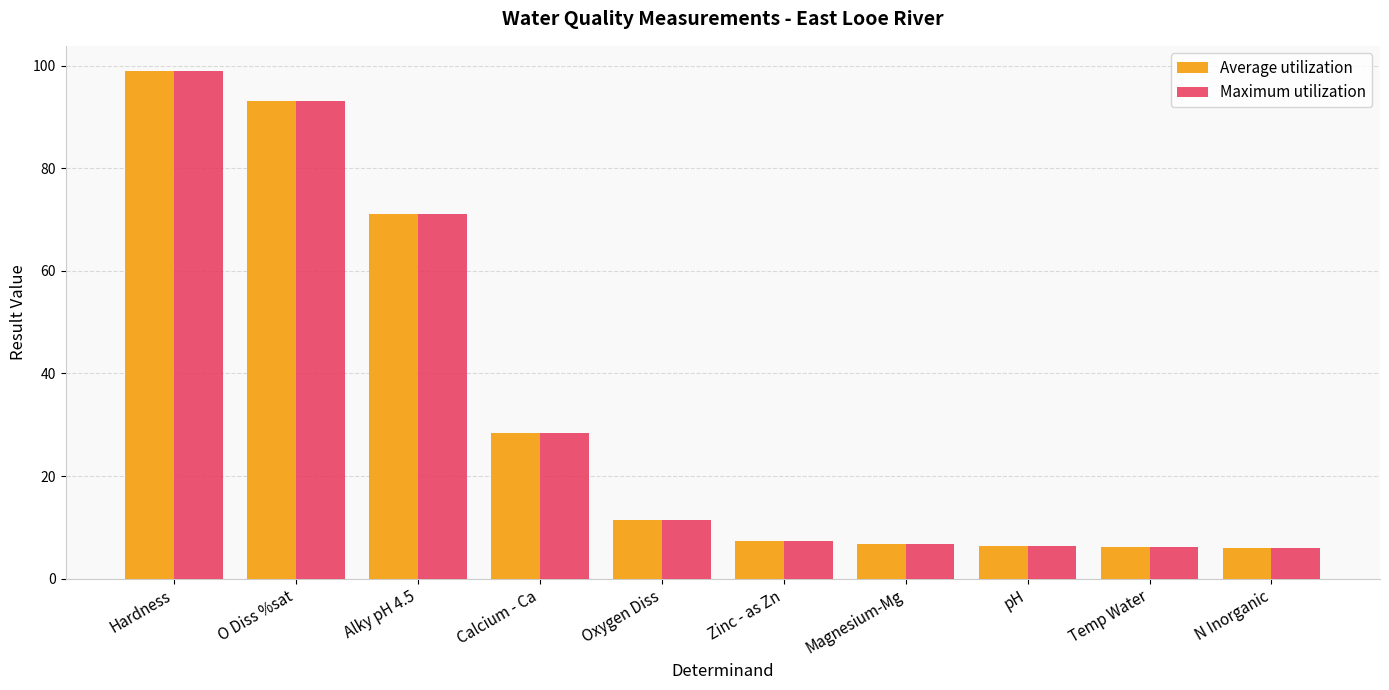

What is the approximate value of Maximum utilization at Calcium - Ca?

28.4